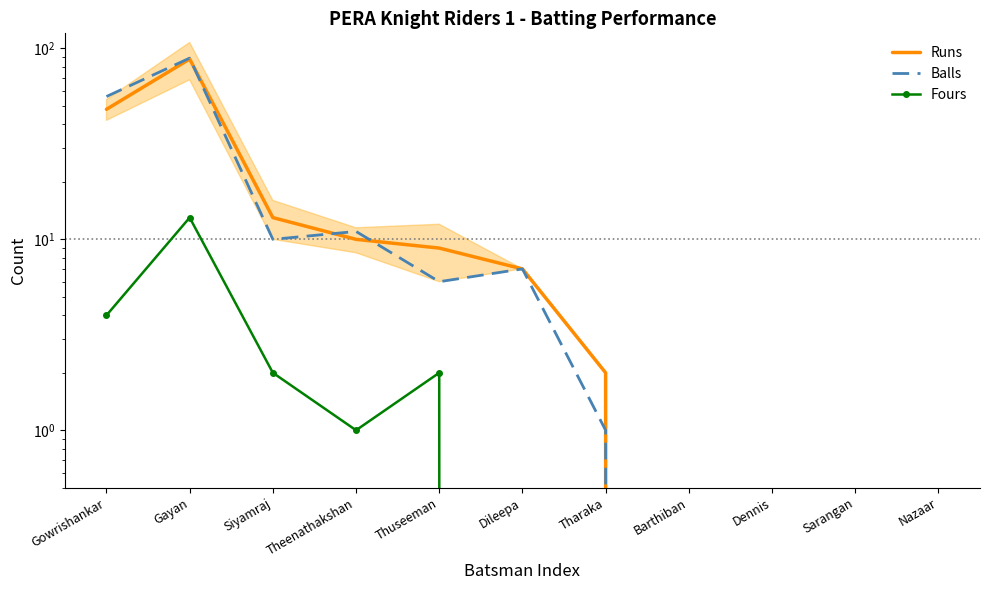

What position from the left is Thuseeman?

5